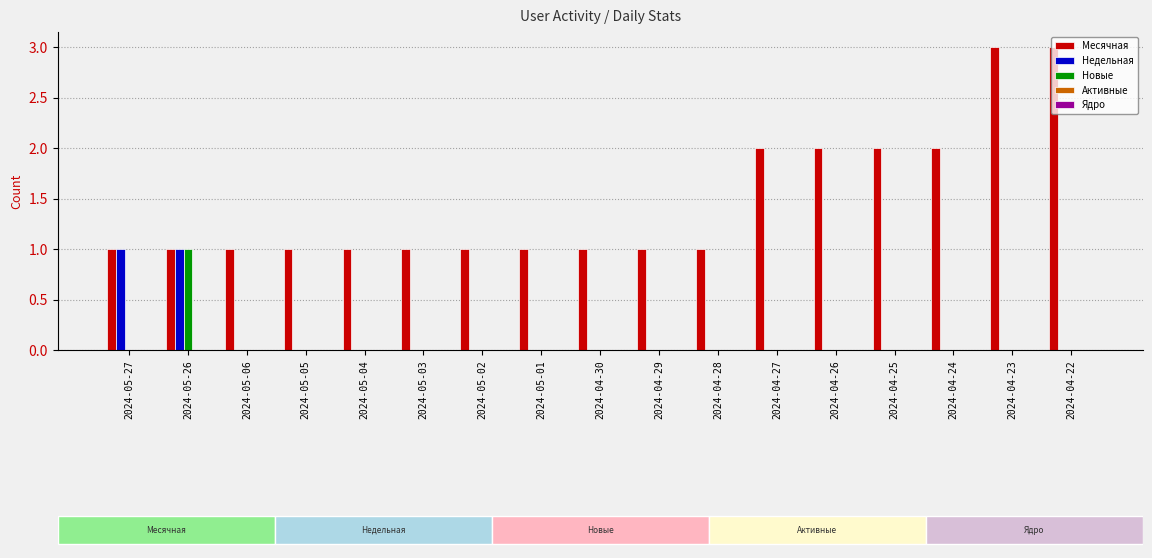

The Месячная series shows 1 at 2024-04-29. True or false?

True